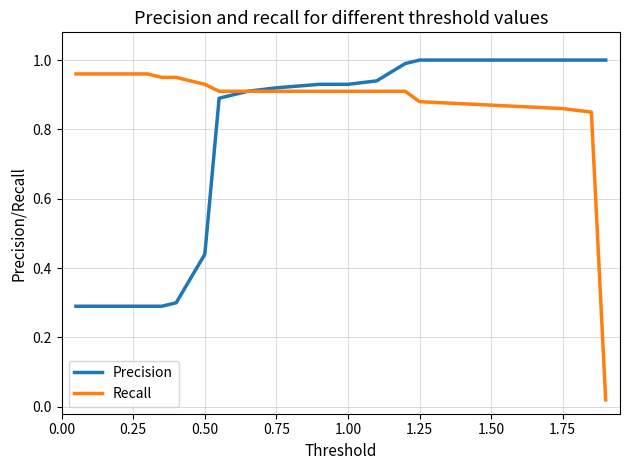

Which series has the largest range (max minus min)?

Recall